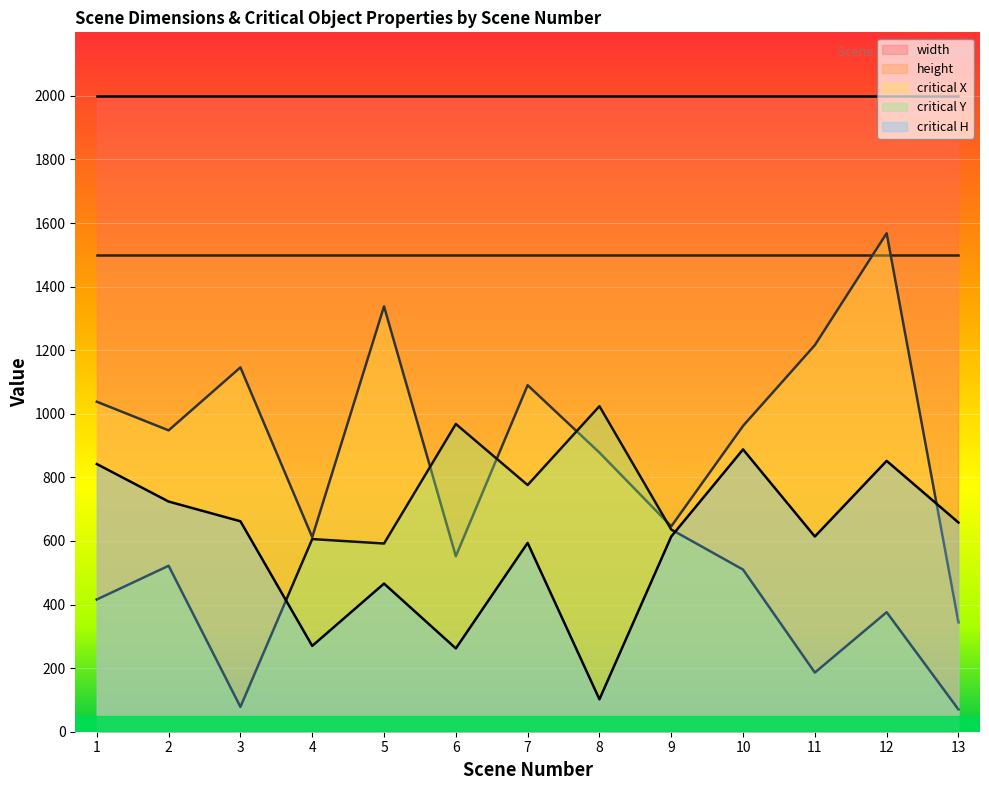

Where is critical X nearest to the value 956?

10